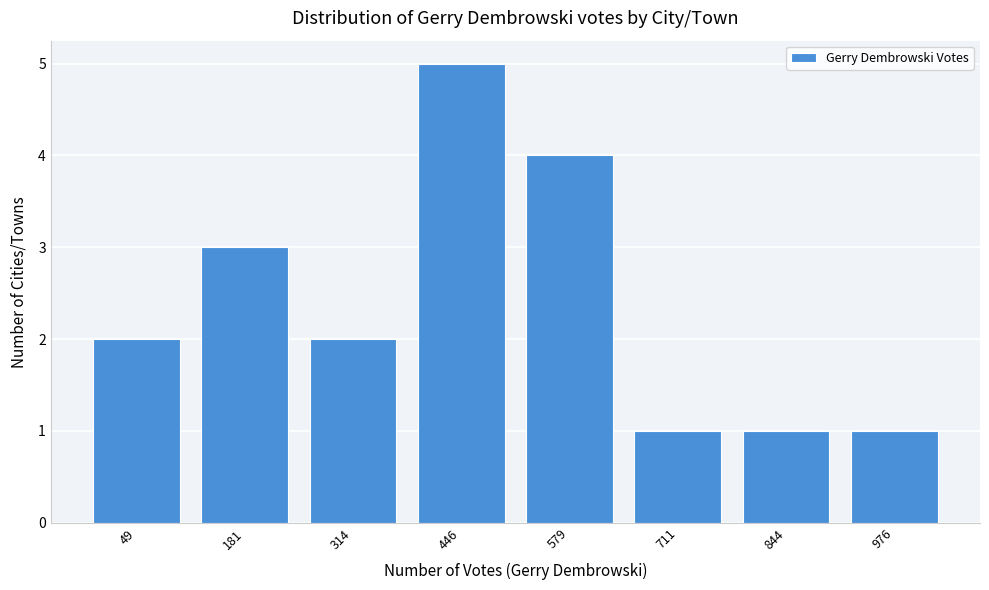

Reading left to right, extract all data points from this chart.

2	3	2	5	4	1	1	1